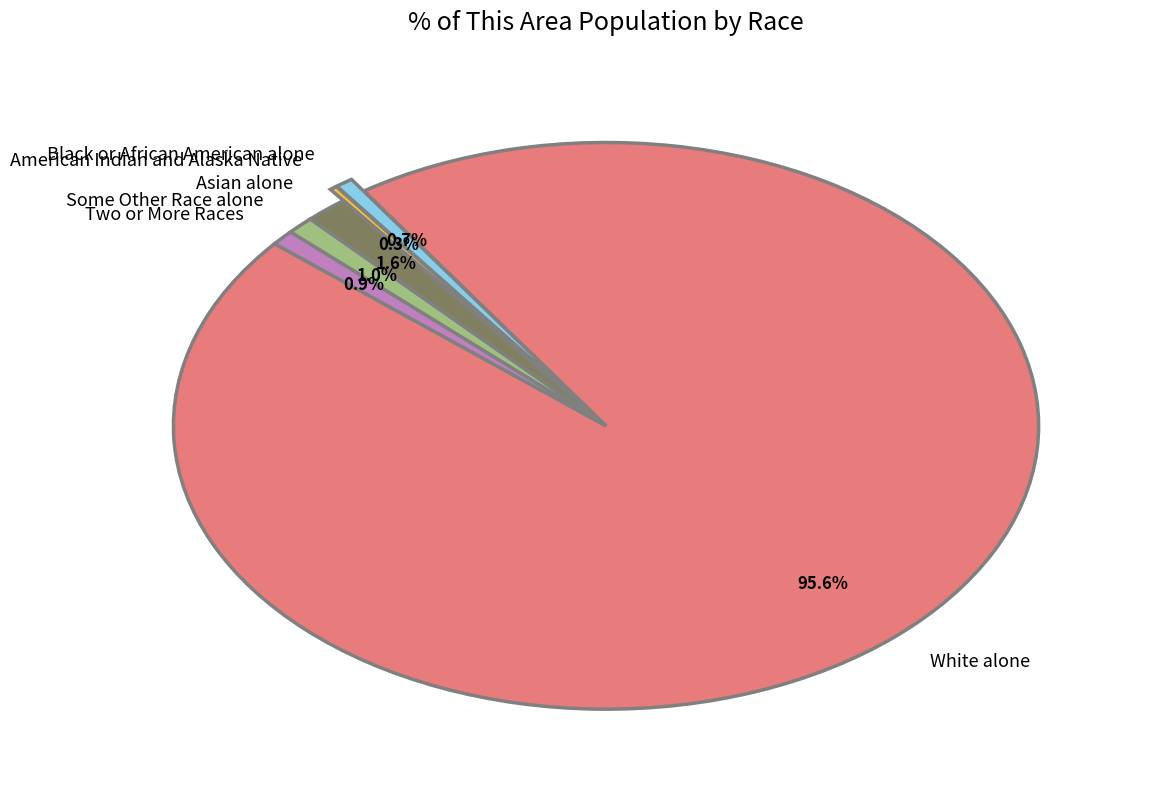

What is the total percentage of Two or More Races and White alone?

96.4%